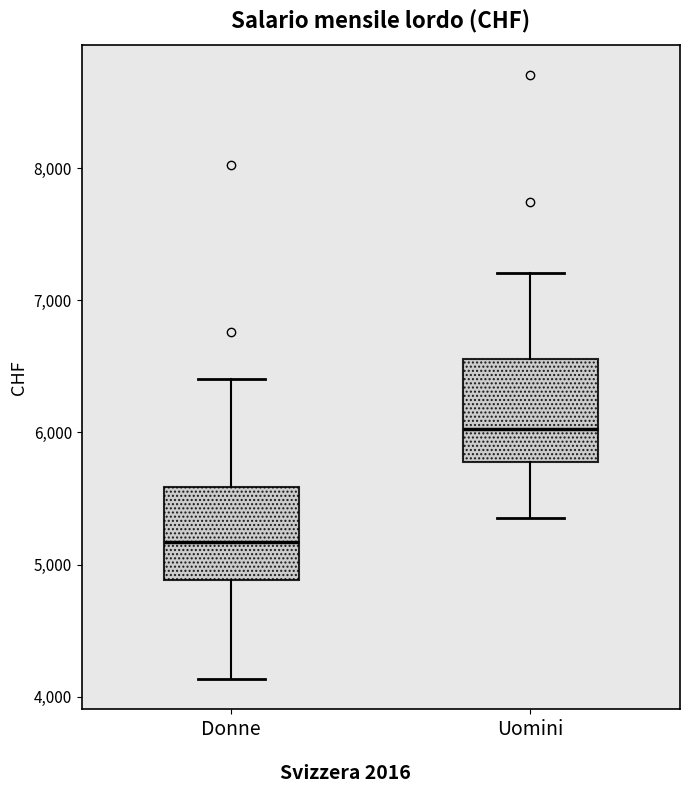

Reading left to right, transcribe this box plot: for each box, give where its median line is, the range the box spans, and where its two whiskers end, as read against the y-axis. The values are not printed on the chart, so give them approximately, as read against the axis.

Donne: median 5200, box 4900 to 5600, whiskers 4100 to 6400
Uomini: median 6000, box 5800 to 6600, whiskers 5400 to 7200